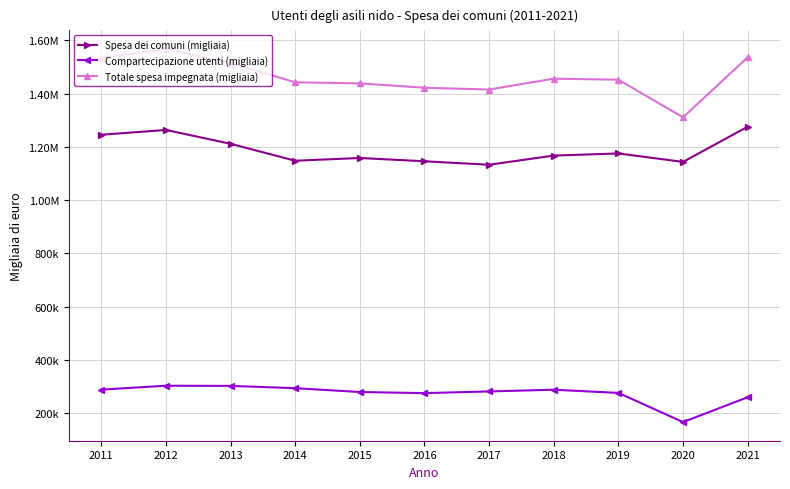

Which series has the largest range (max minus min)?

Totale spesa impegnata (migliaia)